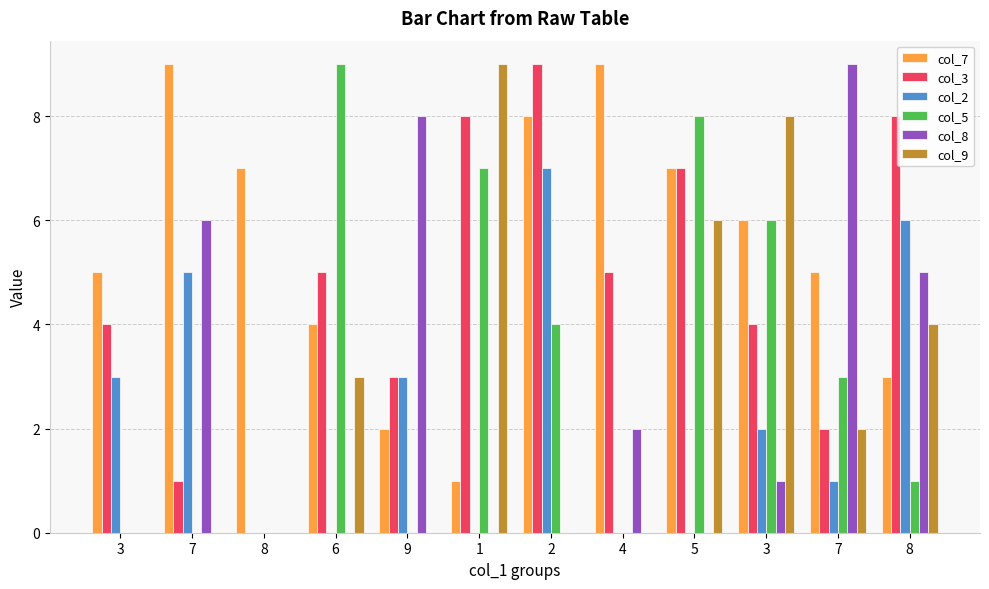

How many categories are shown in the chart?

12